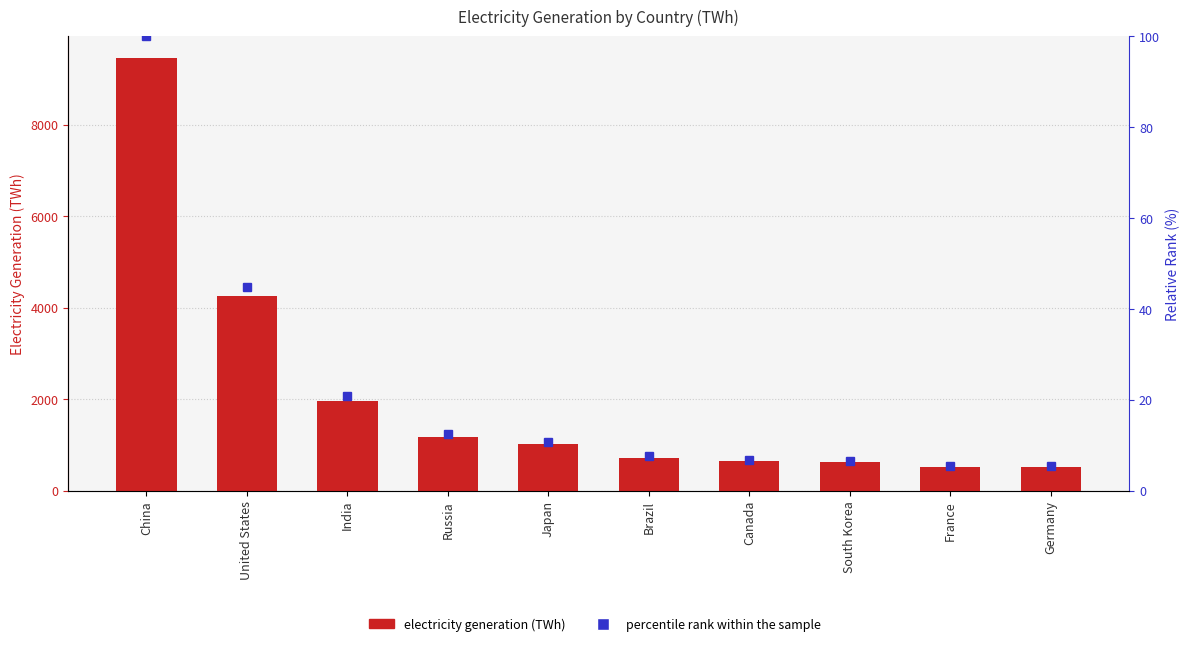

Which has a higher value, Canada or United States?

United States